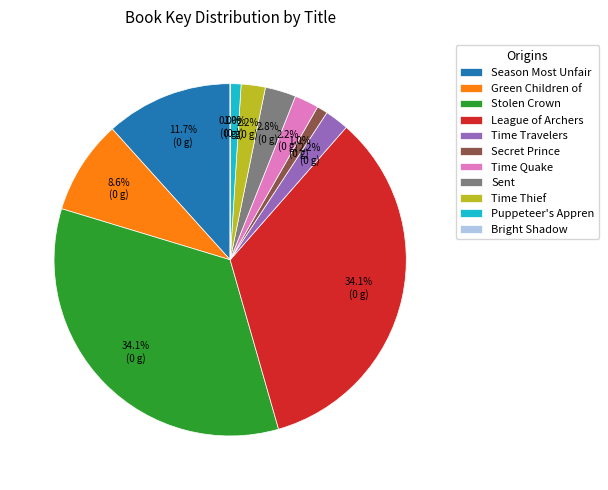

Is Season Most Unfair the majority of the pie?

No